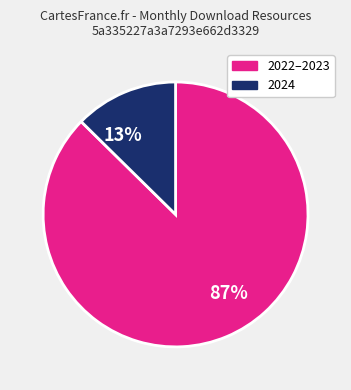

Which has a higher value, 87% or 13%?

87%